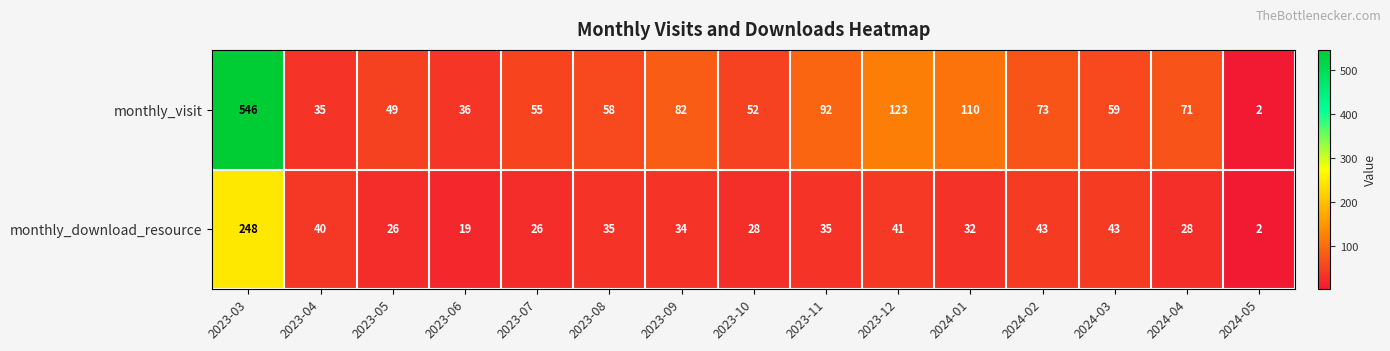

Reading left to right, list all the values displayed in this chart.

monthly_visit: 2023-03=546	2023-04=35	2023-05=49	2023-06=36	2023-07=55	2023-08=58	2023-09=82	2023-10=52	2023-11=92	2023-12=123	2024-01=110	2024-02=73	2024-03=59	2024-04=71	2024-05=2
monthly_download_resource: 2023-03=248	2023-04=40	2023-05=26	2023-06=19	2023-07=26	2023-08=35	2023-09=34	2023-10=28	2023-11=35	2023-12=41	2024-01=32	2024-02=43	2024-03=43	2024-04=28	2024-05=2